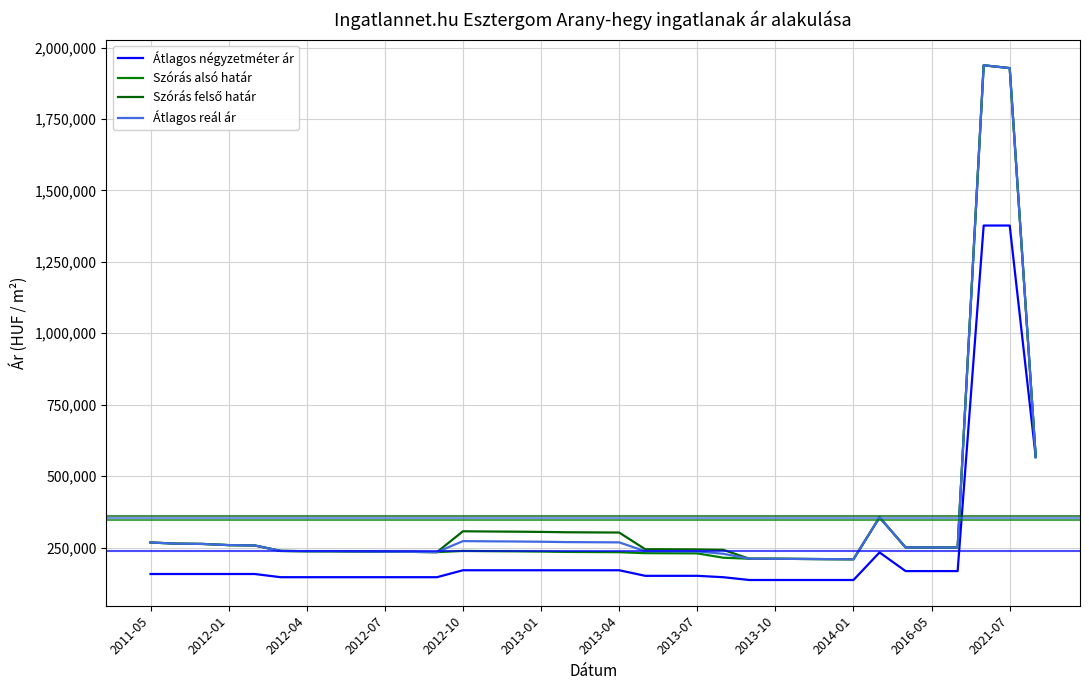

Does the chart have visible grid lines?

Yes